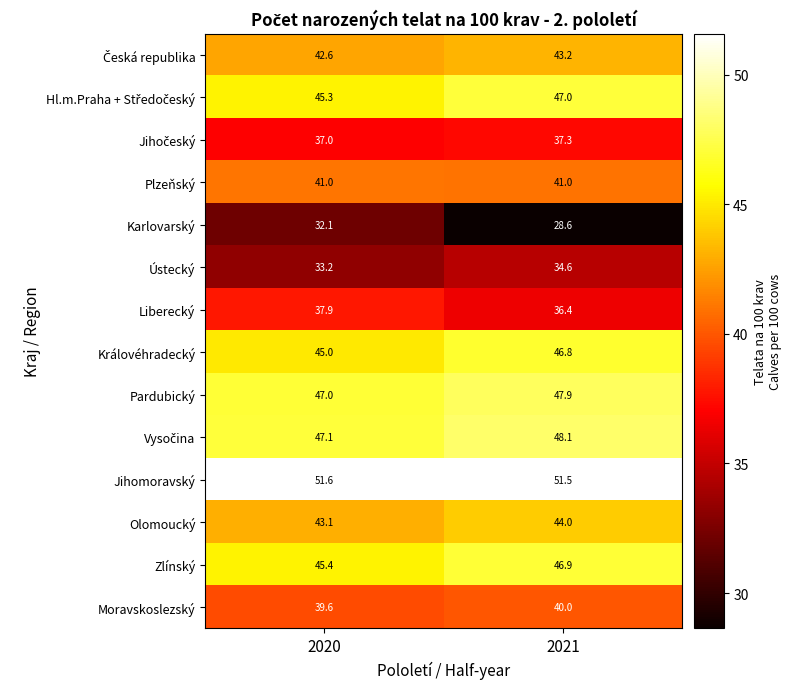

Which series has the largest total across all categories?

Jihomoravský